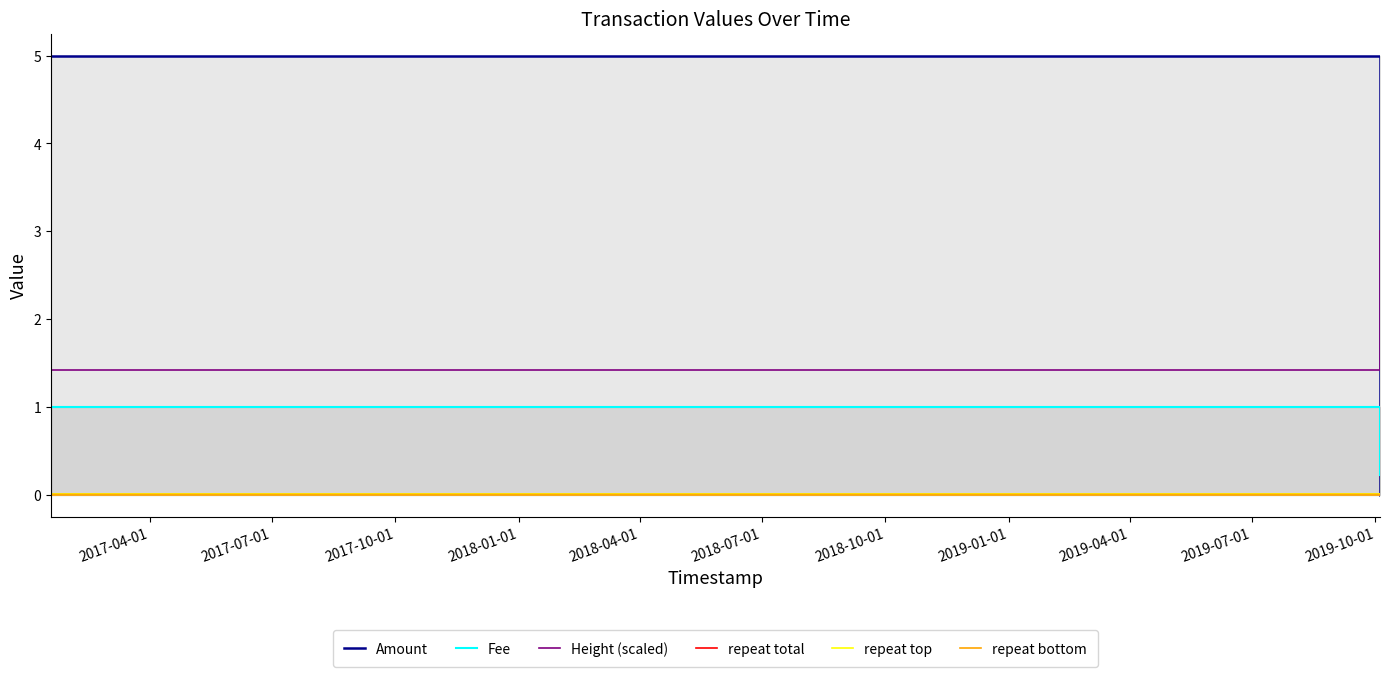

What is the sum of all Amount values?

15.0